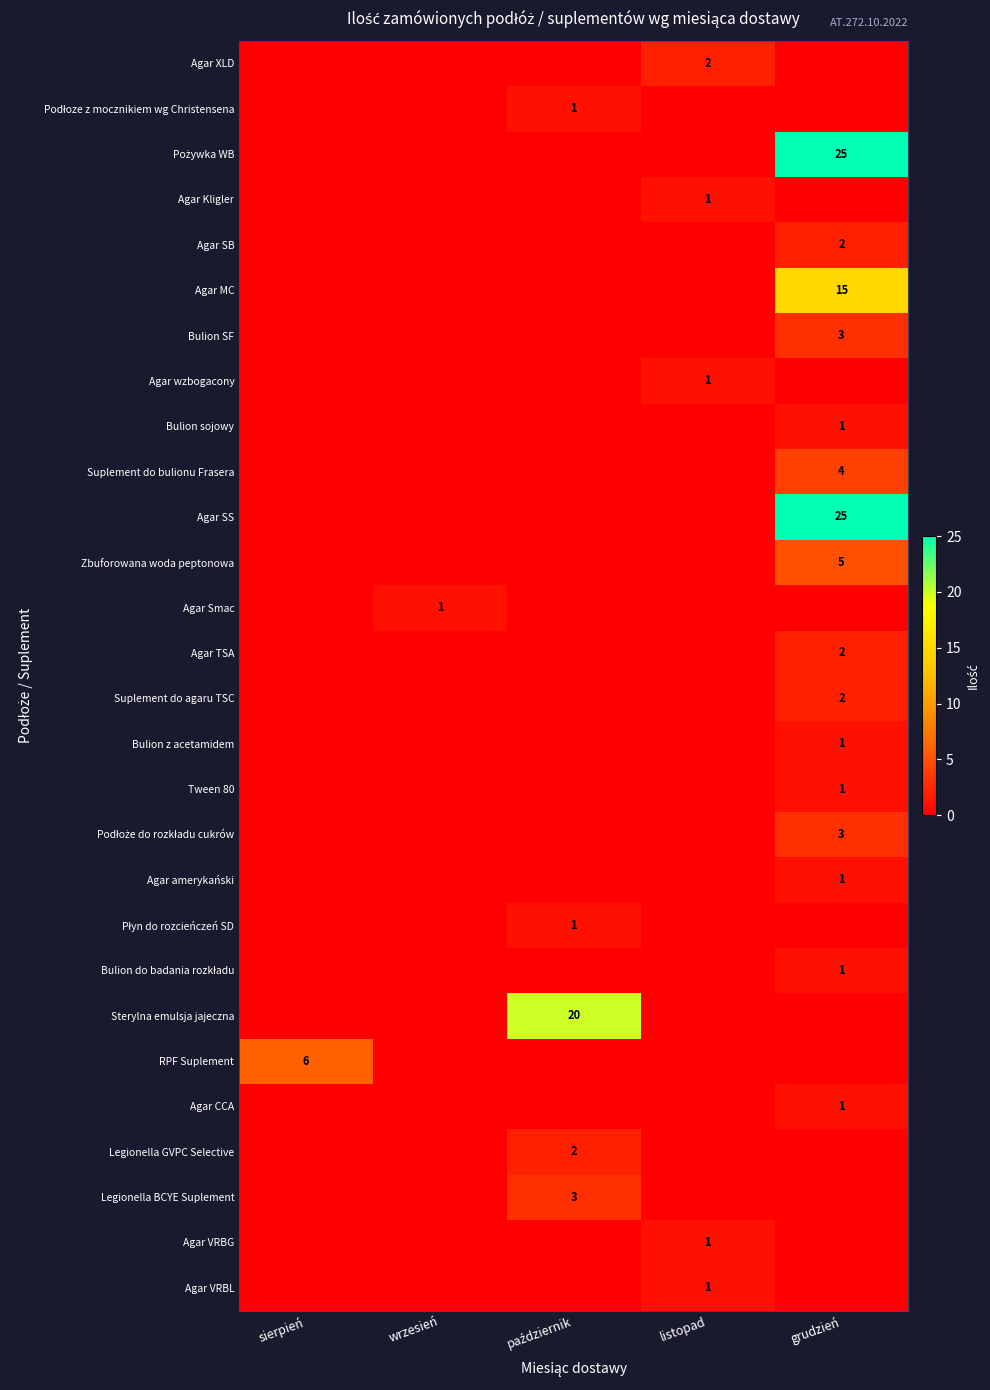

True or false: Suplement do bulionu Frasera has a value of 4 at grudzień.

True